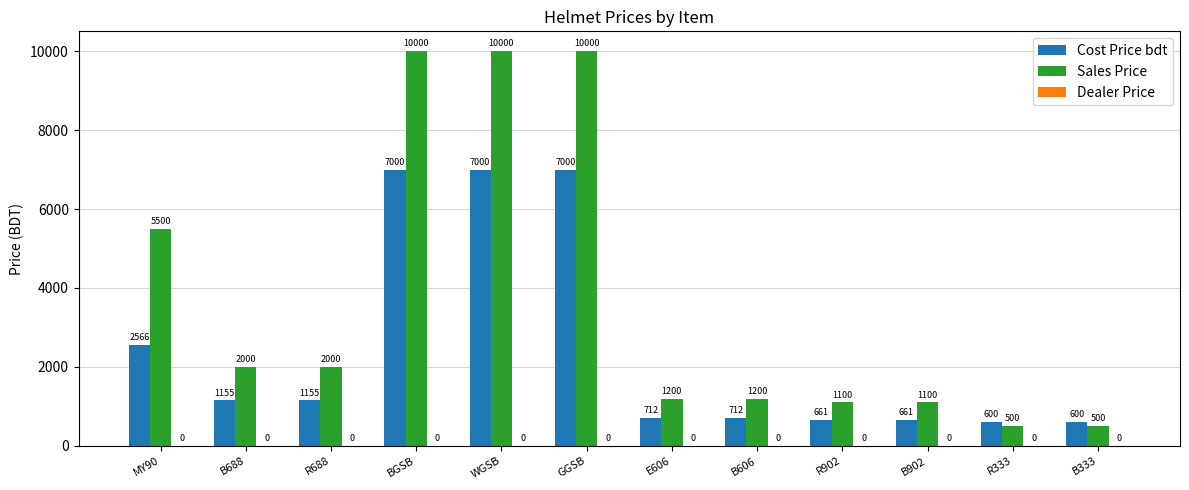

What is the difference between the Cost Price bdt values at R333 and E606?

112